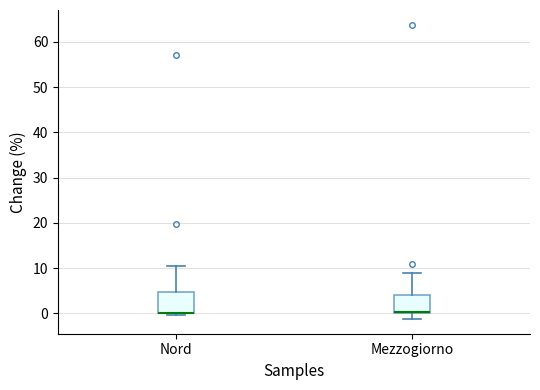

Reading left to right, read every box against the y-axis: the position of its median line, the range the box covers, and the ends of its whiskers. The values are not printed on the chart, so give them approximately, as read against the axis.

Nord: median 0 (drawn on the box's lower edge), box 0 to 5, whiskers 0 (just below the box's lower edge) to 10
Mezzogiorno: median 0 (drawn on the box's lower edge), box 0 to 4, whiskers -1 to 9